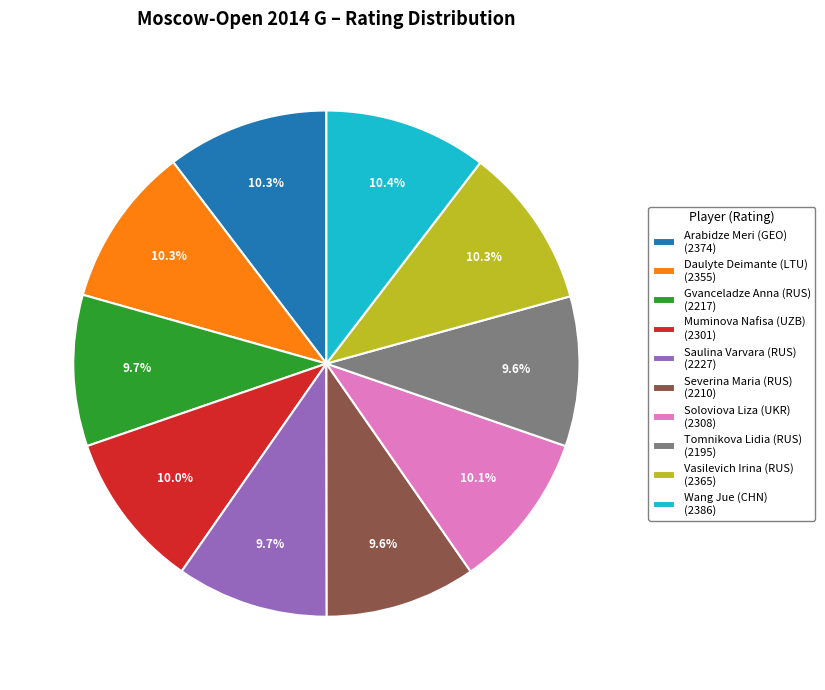

Count the number of slices in the pie.

10